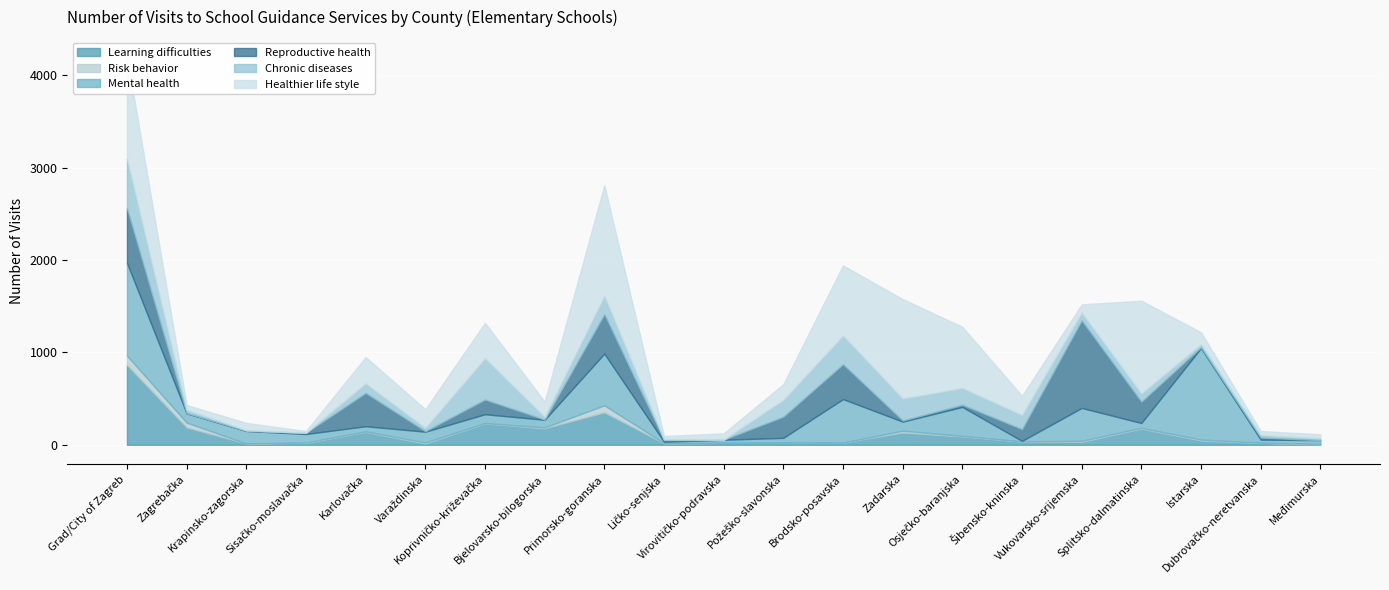

How many lines are shown in the chart?

6